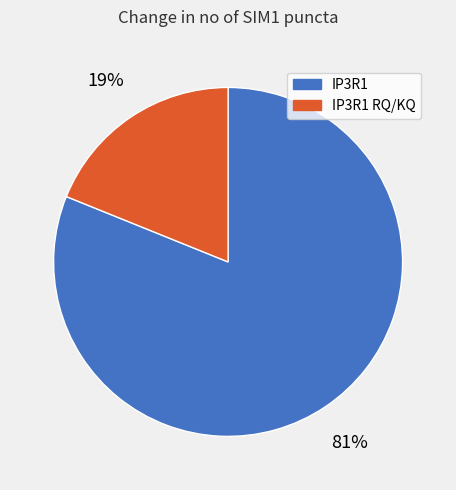

Is there any slice that represents more than half of the pie?

Yes